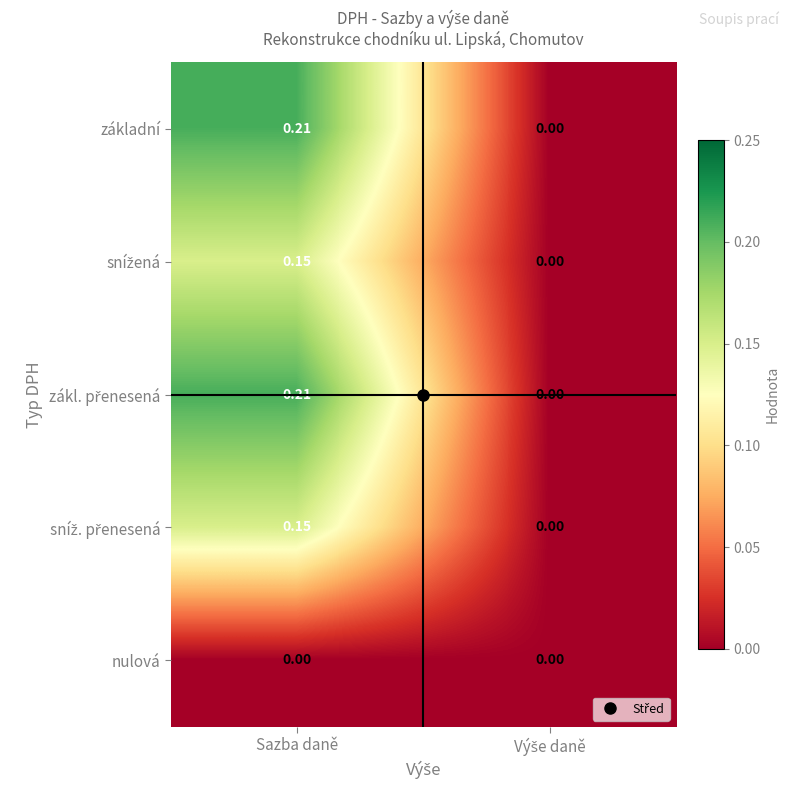

Which label corresponds to the largest value in the chart?

Sazba daně